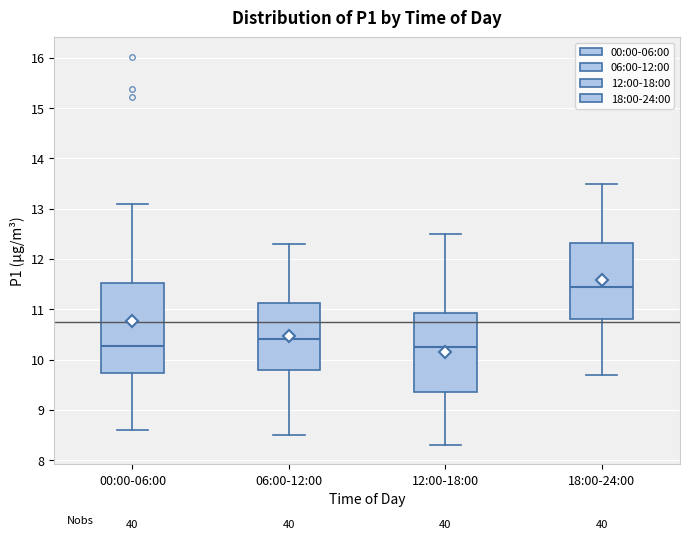

Reading left to right, read every box against the y-axis: the position of its median line, the range the box covers, and the ends of its whiskers. The values are not printed on the chart, so give them approximately, as read against the axis.

00:00-06:00: median 10.3, box 9.7 to 11.5, whiskers 8.6 to 13.1
06:00-12:00: median 10.4, box 9.8 to 11.1, whiskers 8.5 to 12.3
12:00-18:00: median 10.3, box 9.4 to 10.9, whiskers 8.3 to 12.5
18:00-24:00: median 11.5, box 10.8 to 12.3, whiskers 9.7 to 13.5